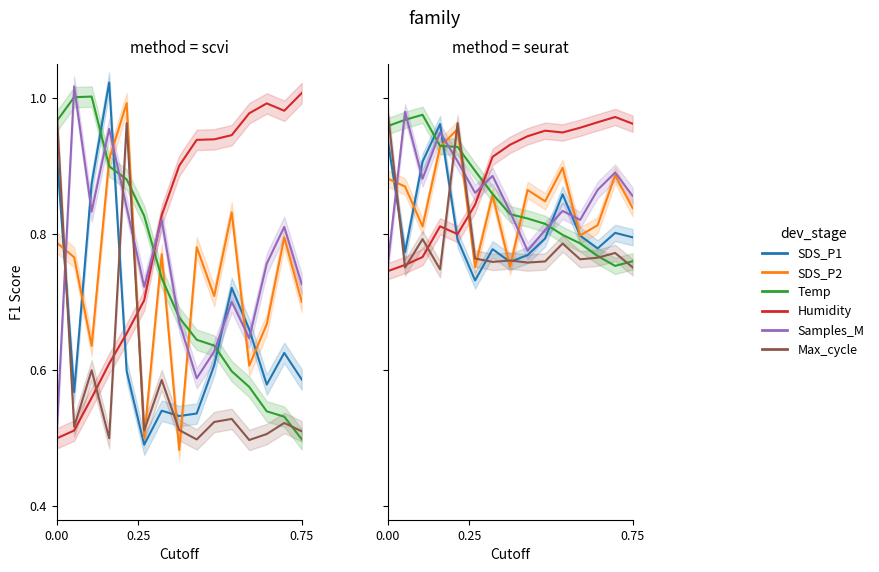

True or false: Temp and Humidity cross at least once.

True